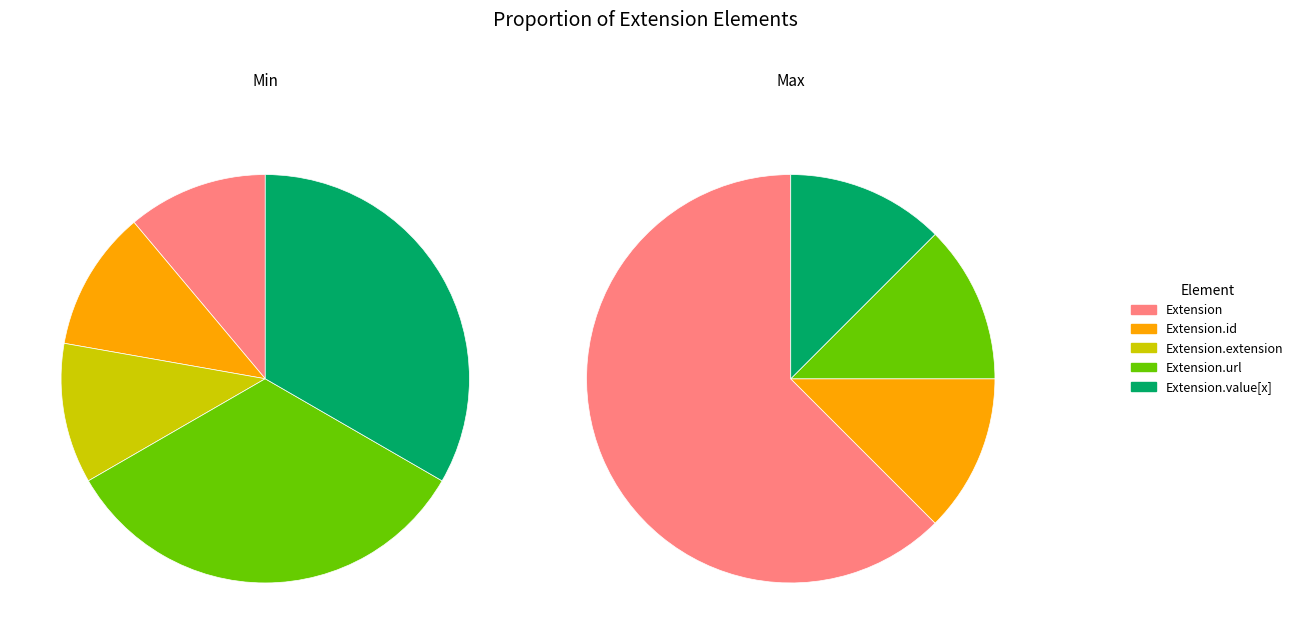

Which category has the smallest portion of the pie?

Extension